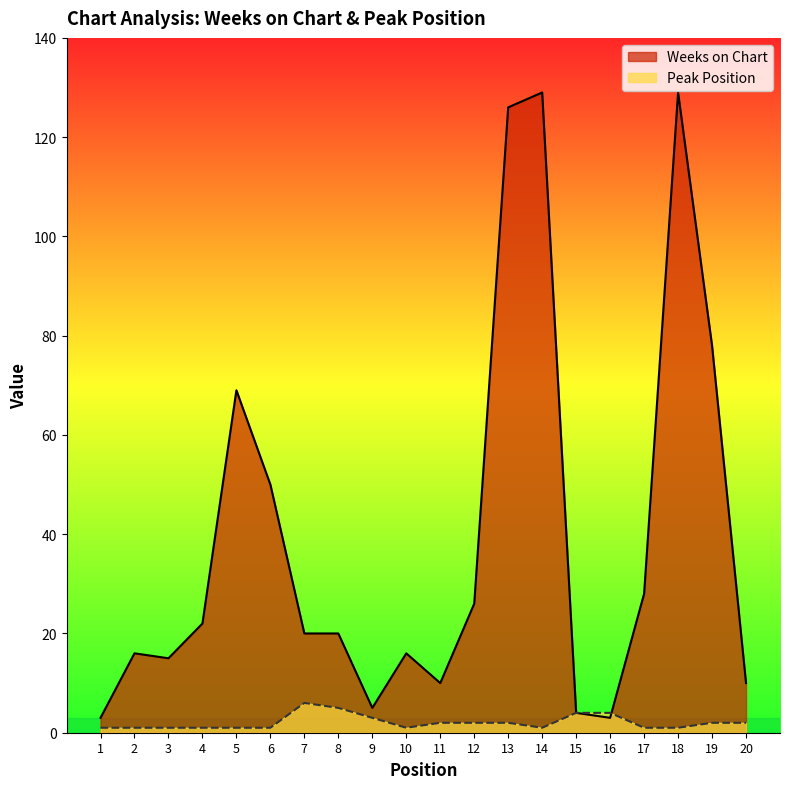

Reading left to right, list all the values displayed in this chart.

Weeks on Chart: 1=3	2=16	3=15	4=22	5=69	6=50	7=20	8=20	9=5	10=16	11=10	12=26	13=126	14=129	15=4	16=3	17=28	18=129	19=78	20=10
Peak Position: 1=1	2=1	3=1	4=1	5=1	6=1	7=6	8=5	9=3	10=1	11=2	12=2	13=2	14=1	15=4	16=4	17=1	18=1	19=2	20=2